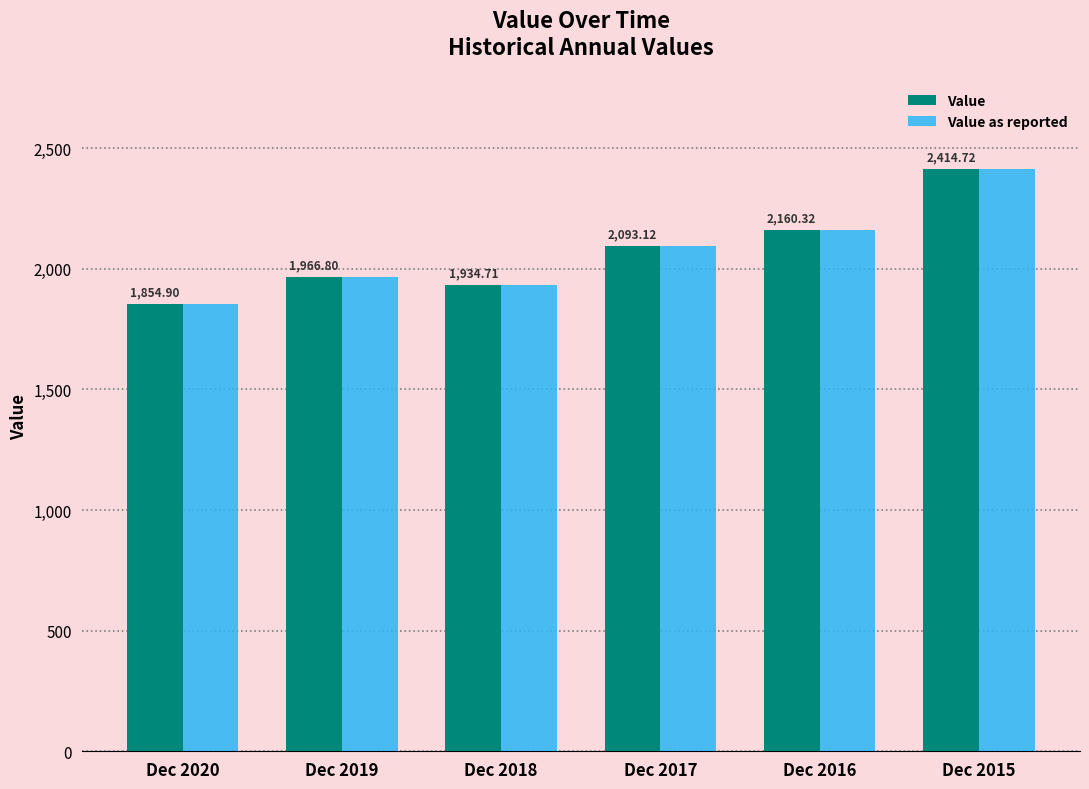

What is the value of the Value bar at the 3rd from the left?

1934.7